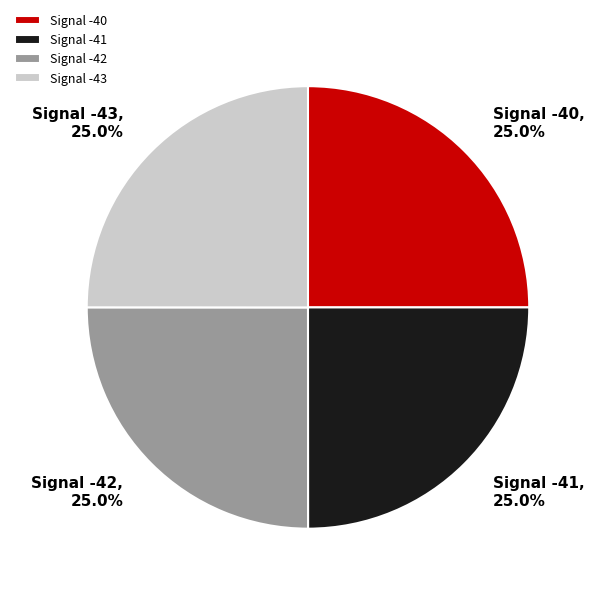

Approximately how many times larger is the value at Signal -42 compared to Signal -41?

1.0